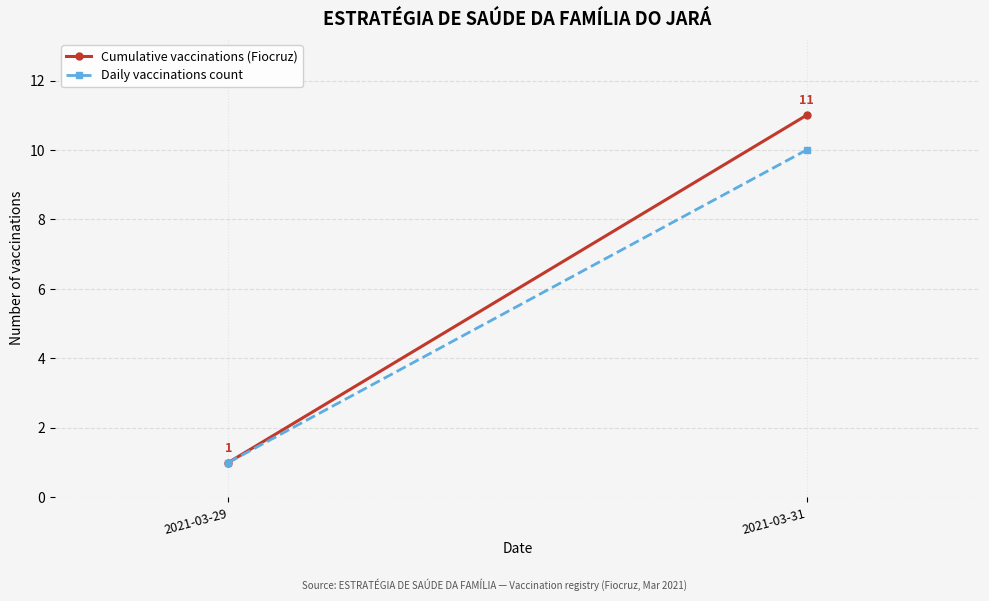

How many data points in Cumulative vaccinations (Fiocruz) are less than 11?

1